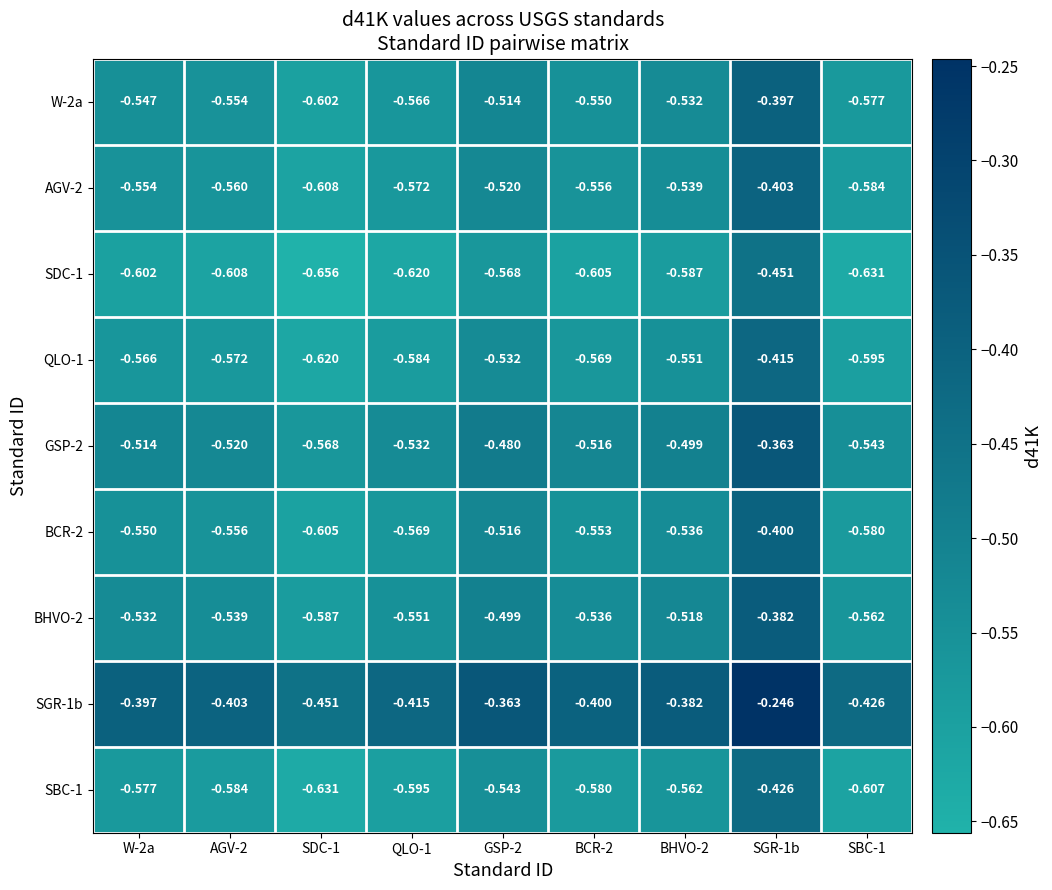

Which series has the largest total across all categories?

SGR-1b